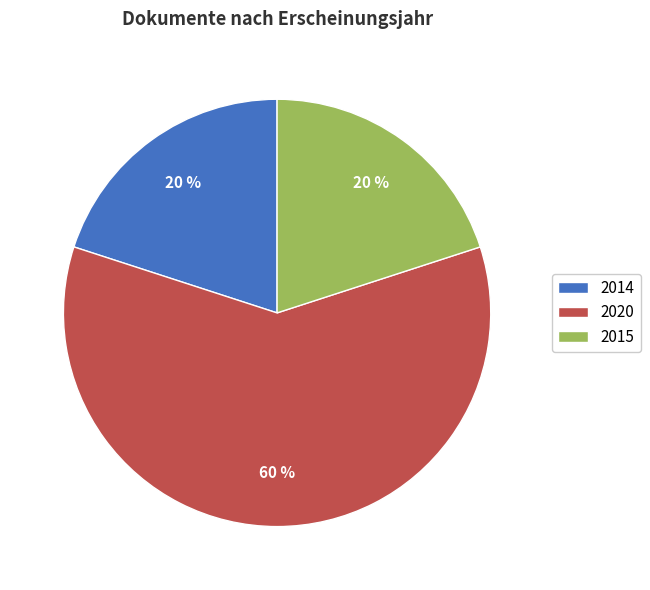

Between 2020 and 2015, which is larger?

2020